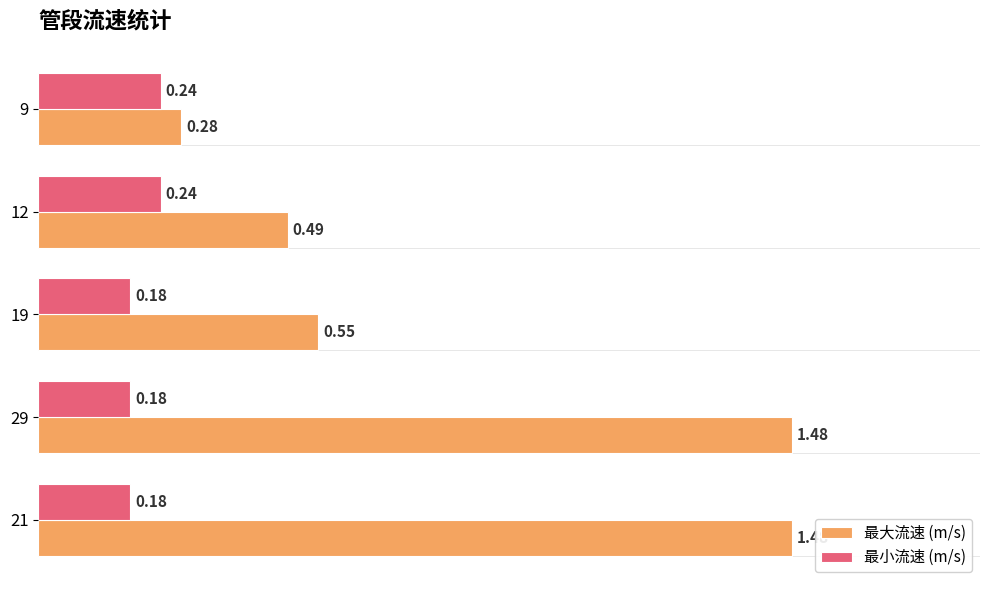

Count the number of data series in this chart.

2